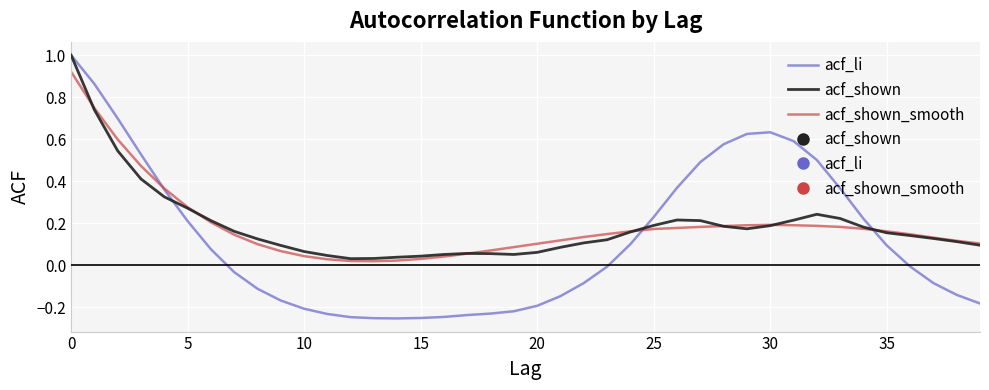

At how many categories does at least one series exceed 0?

40